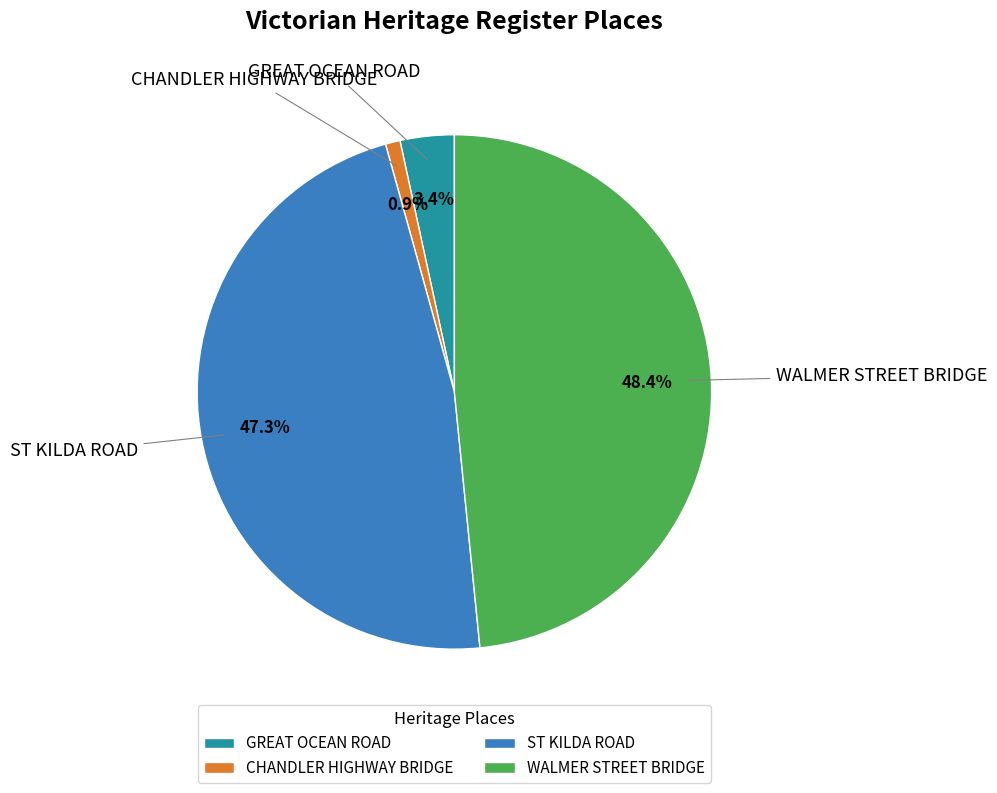

What percentage is NOT represented by WALMER STREET BRIDGE?

51.6%